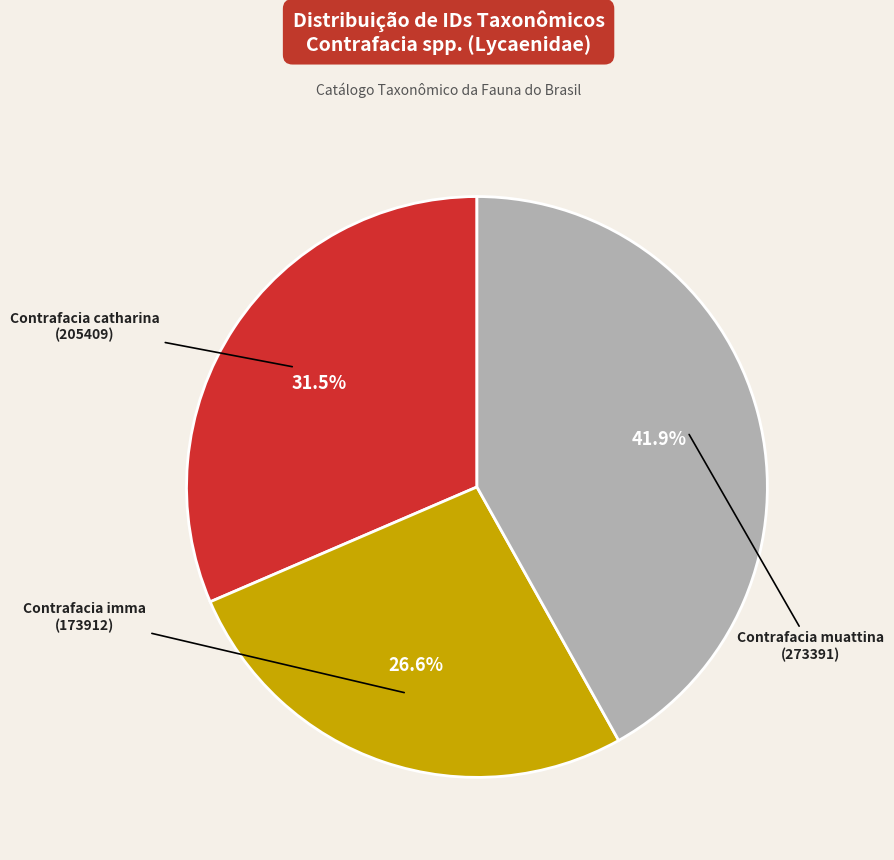

Combined, do Contrafacia catharina (205409) and Contrafacia imma (173912) account for over 50%?

Yes